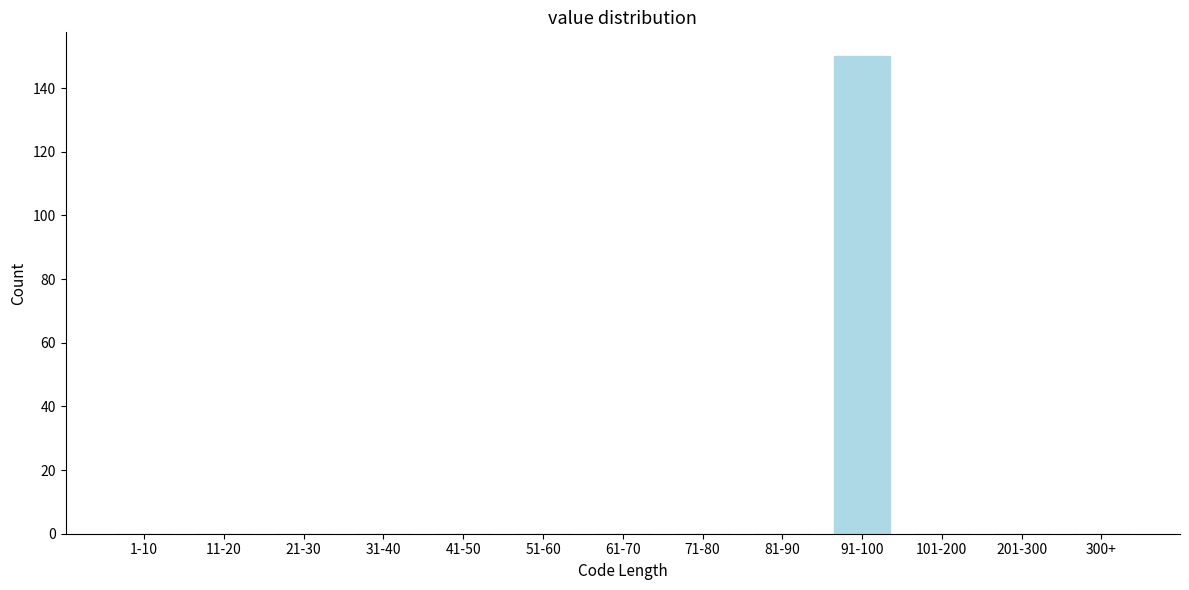

Reading right to left, extract all data points from this chart.

300+=0	201-300=0	101-200=0	91-100=150	81-90=0	71-80=0	61-70=0	51-60=0	41-50=0	31-40=0	21-30=0	11-20=0	1-10=0